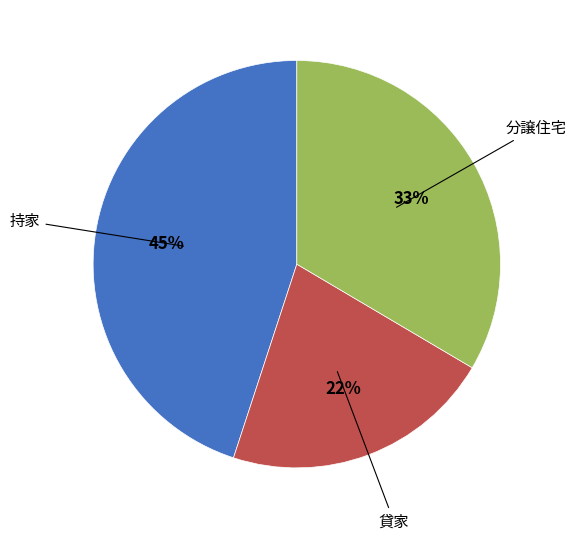

Does any single category account for the majority?

No